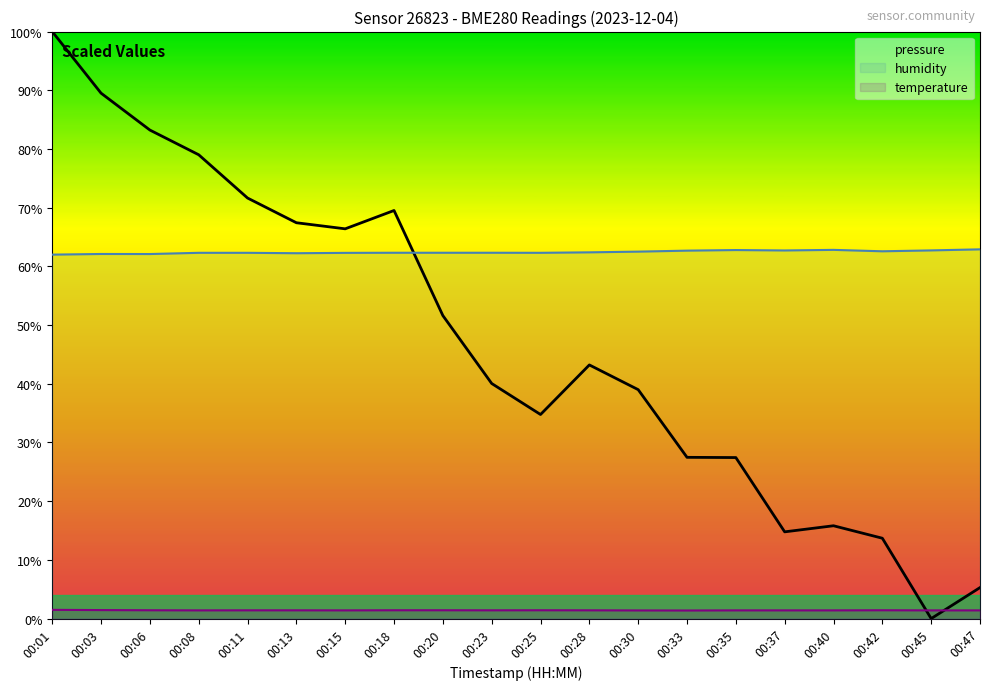

Rank the series at 00:11 from lowest to highest value.

temperature, humidity, pressure